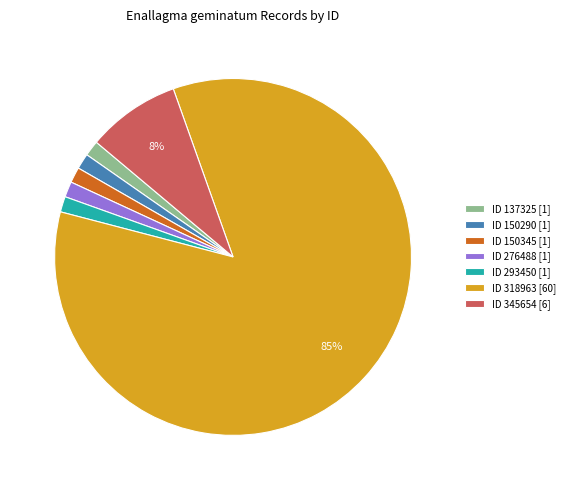

Is it true that ID 150345 [1] is 1% of the pie?

True